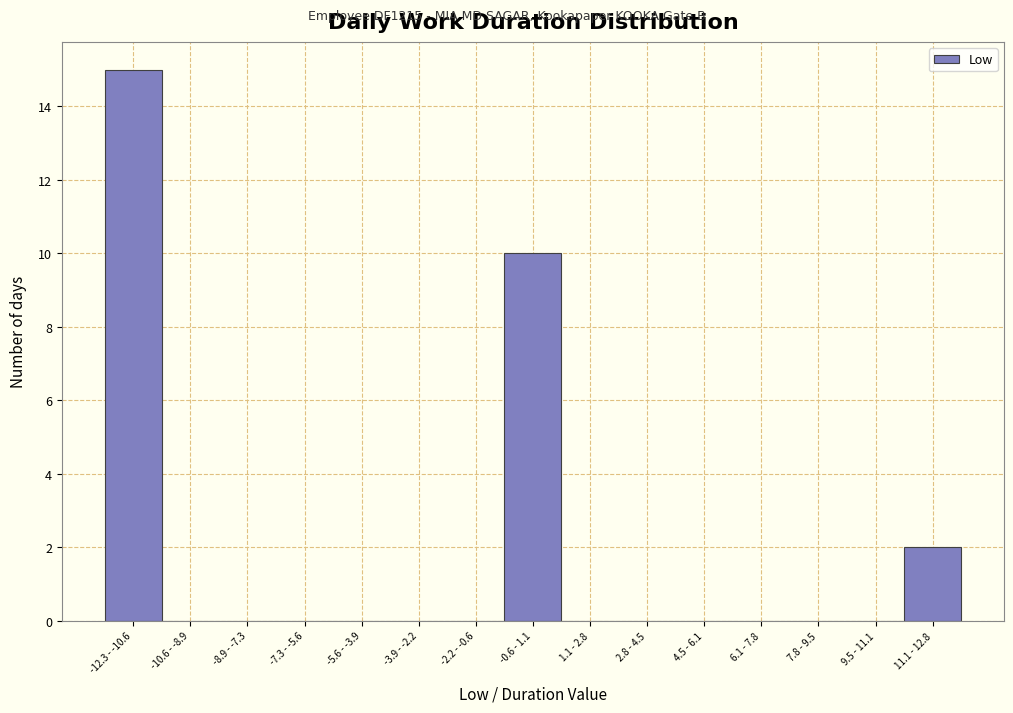

Reading right to left, extract all data points from this chart.

11.1 - 12.8=2	9.5 - 11.1=0	7.8 - 9.5=0	6.1 - 7.8=0	4.5 - 6.1=0	2.8 - 4.5=0	1.1 - 2.8=0	-0.6 - 1.1=10	-2.2 - -0.6=0	-3.9 - -2.2=0	-5.6 - -3.9=0	-7.3 - -5.6=0	-8.9 - -7.3=0	-10.6 - -8.9=0	-12.3 - -10.6=15